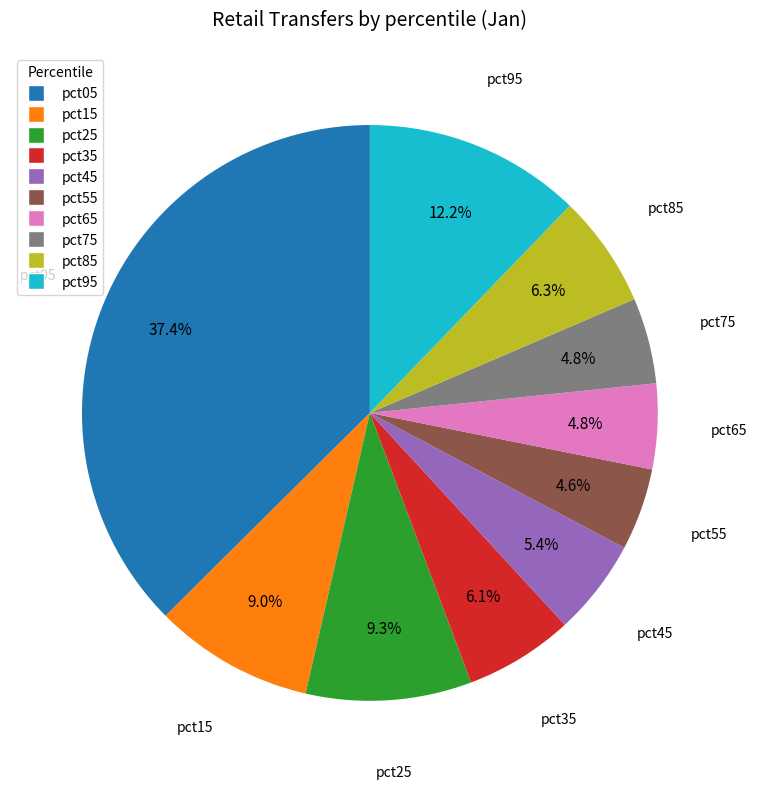

Is there any slice that represents more than half of the pie?

No